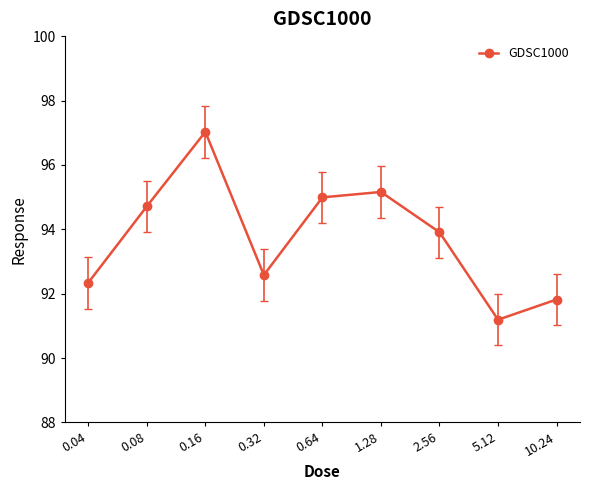

Read the value at 5.12.

91.2